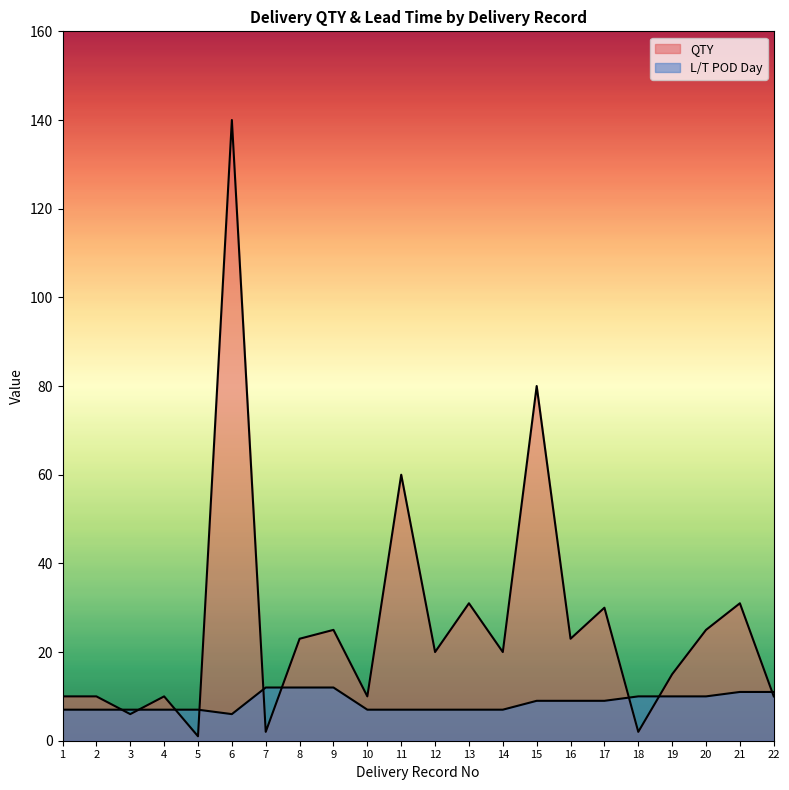

The value of QTY at 5 is 1. True or false?

True